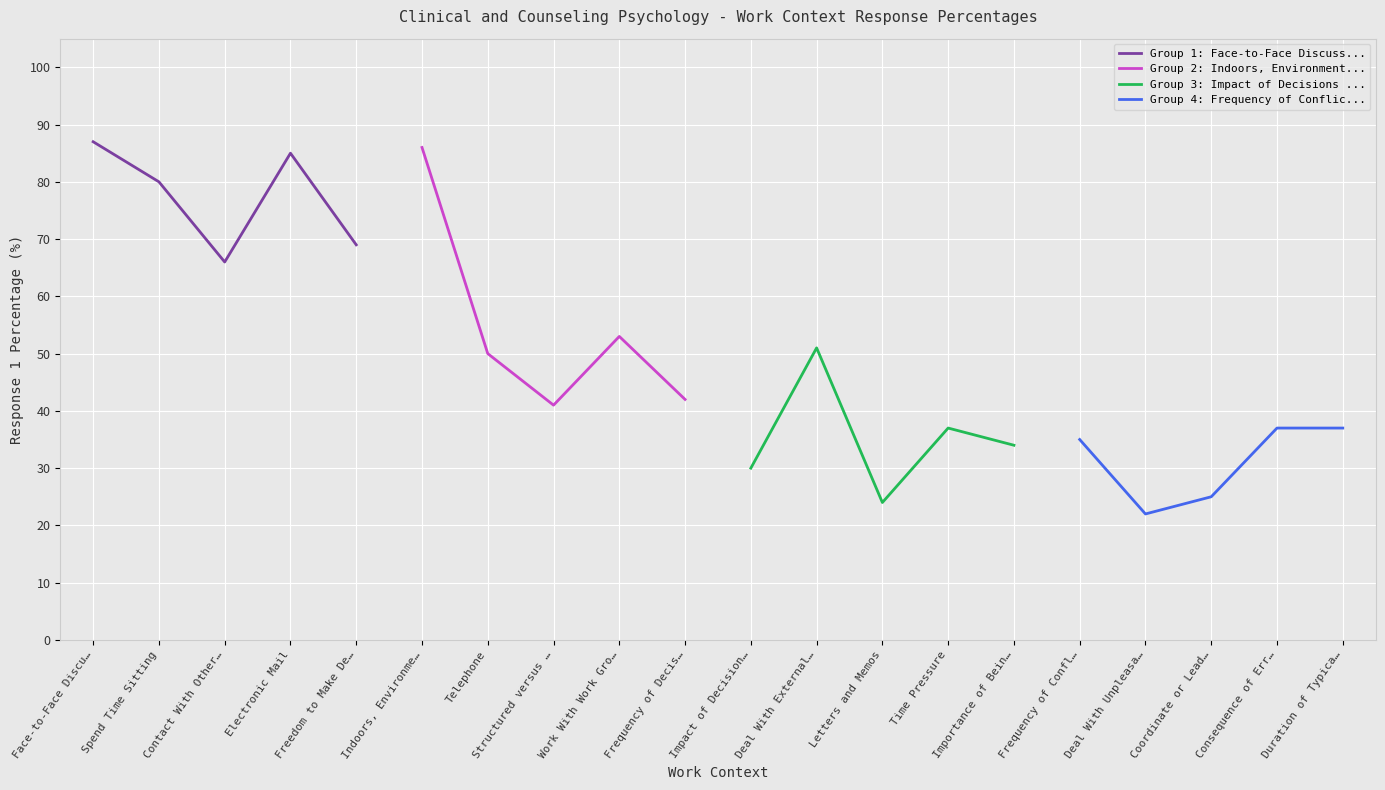

The value of Group 1: Face-to-Face Discuss... at Spend Time Sitting is 137. True or false?

False